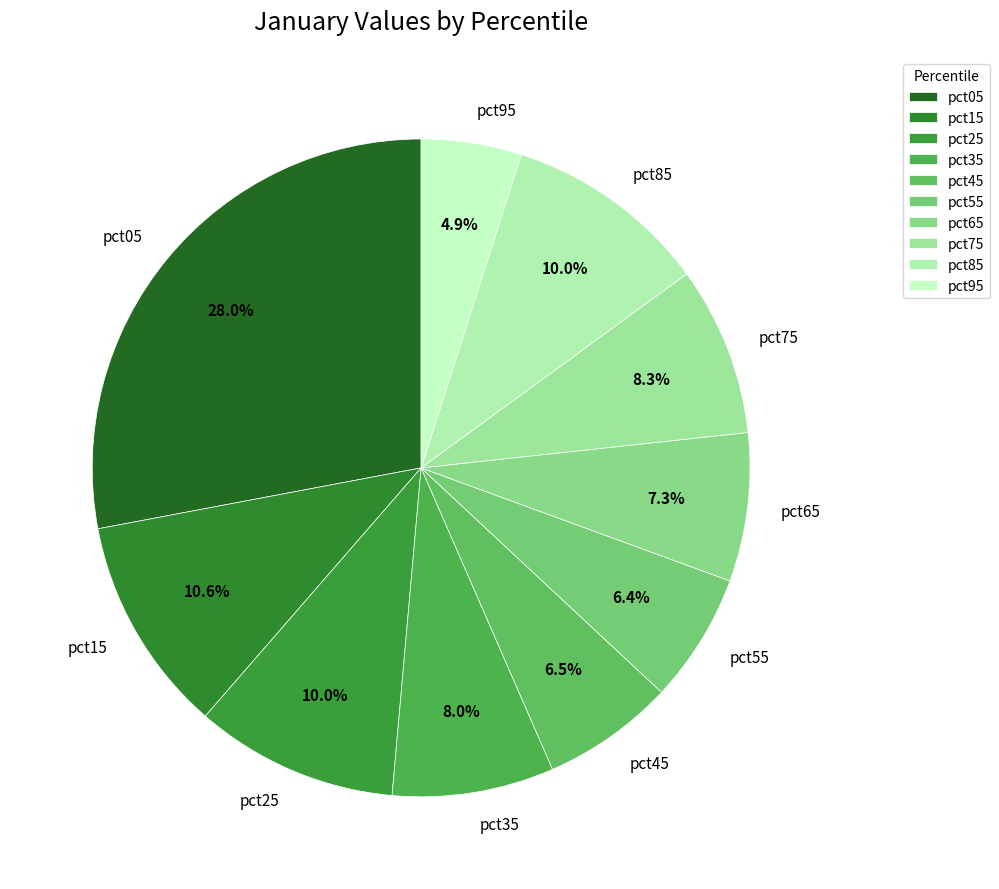

How many slices are in this pie chart?

10